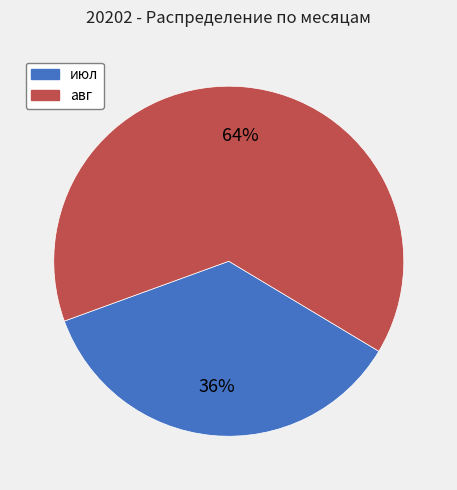

How many segments does this pie chart have?

2